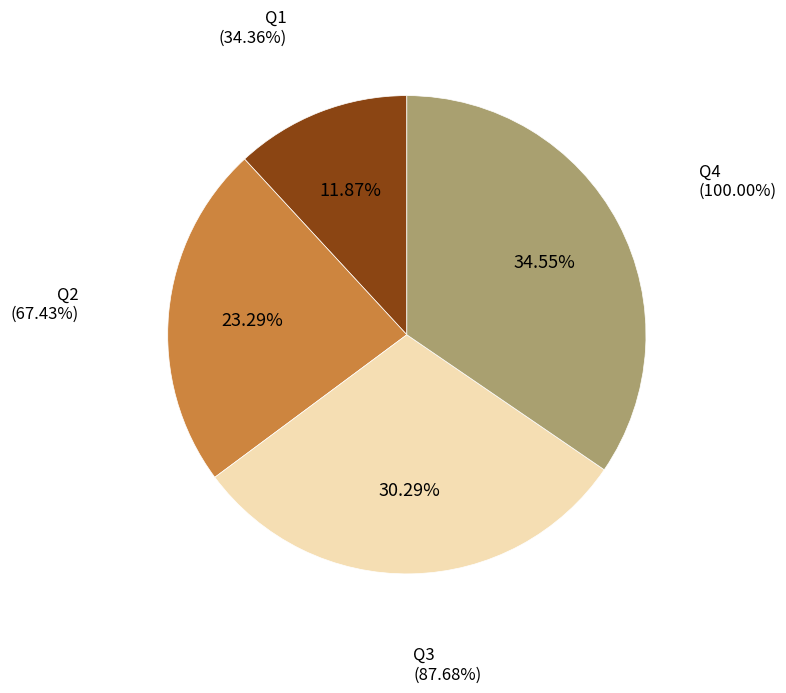

How many segments does this pie chart have?

4